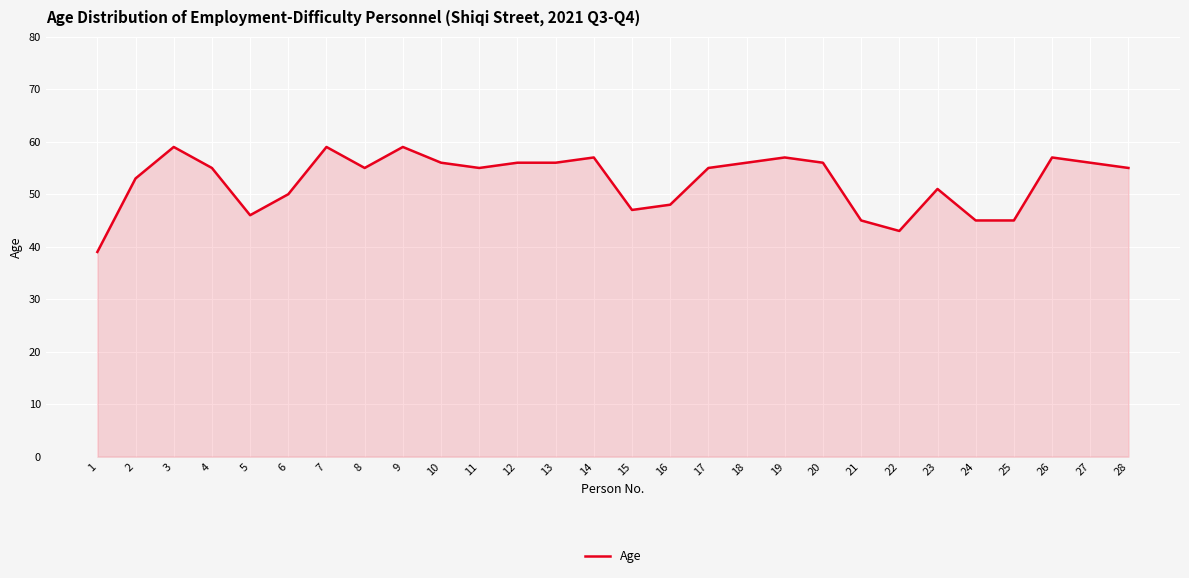

Is it true that the value at 5 is 29?

False